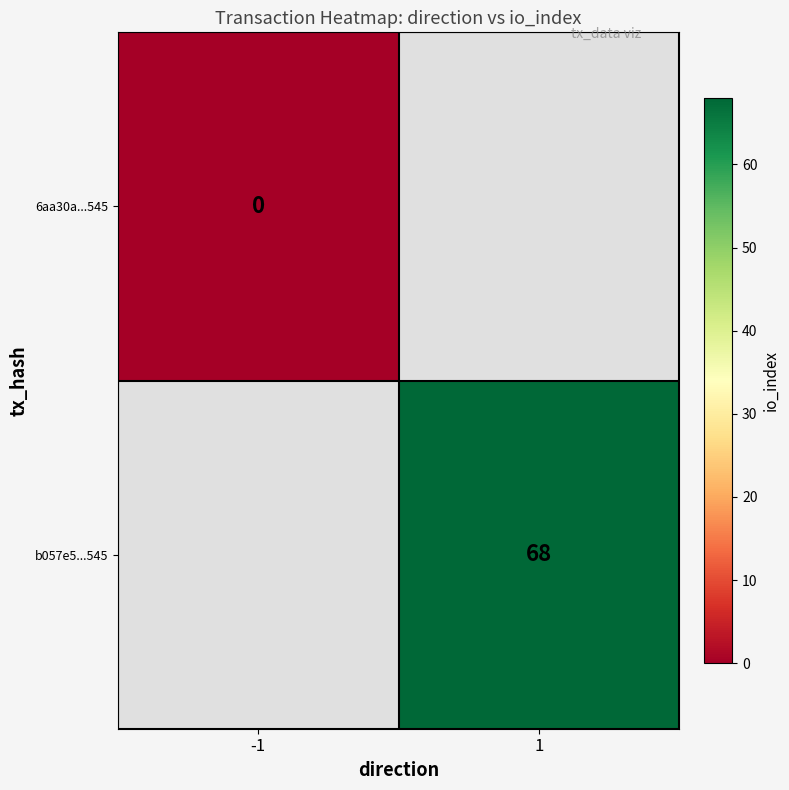

Is the value of b057e5...545 at 1 greater than the value of 6aa30a...545 at -1?

Yes